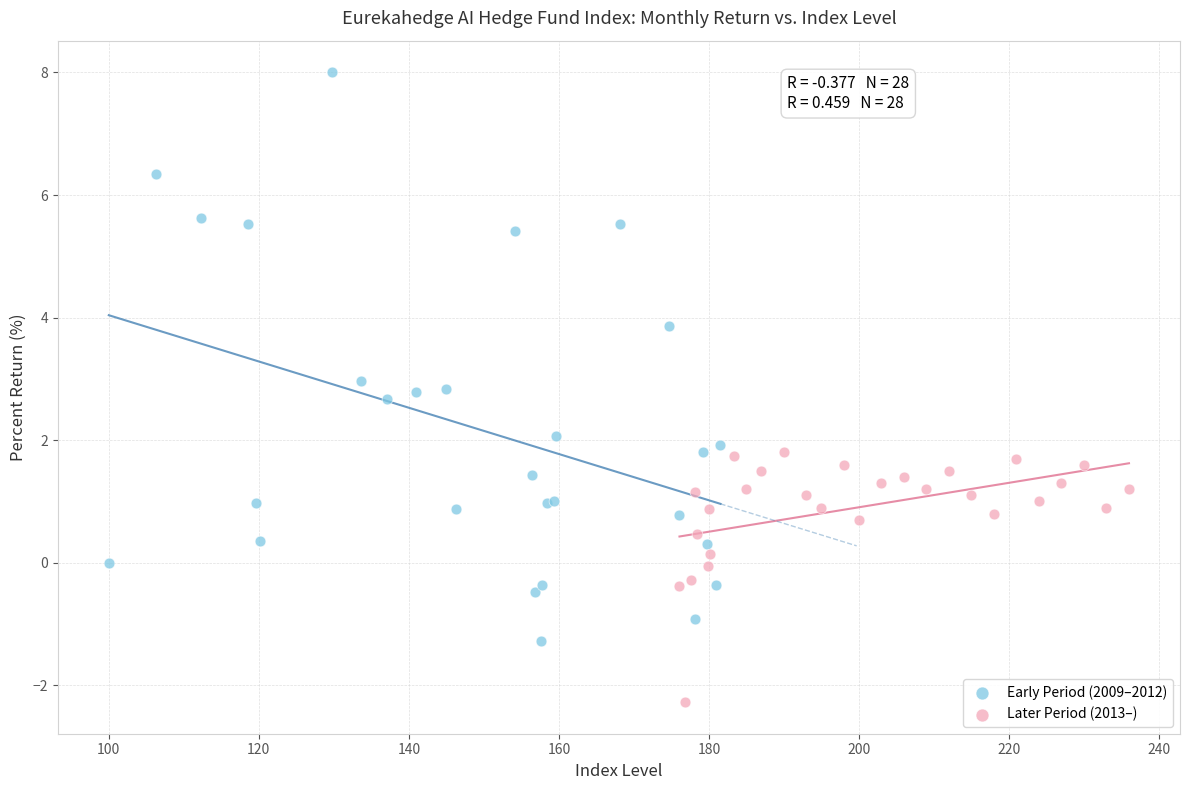

Which series contains the lowest Y value?

Later Period (2013–)